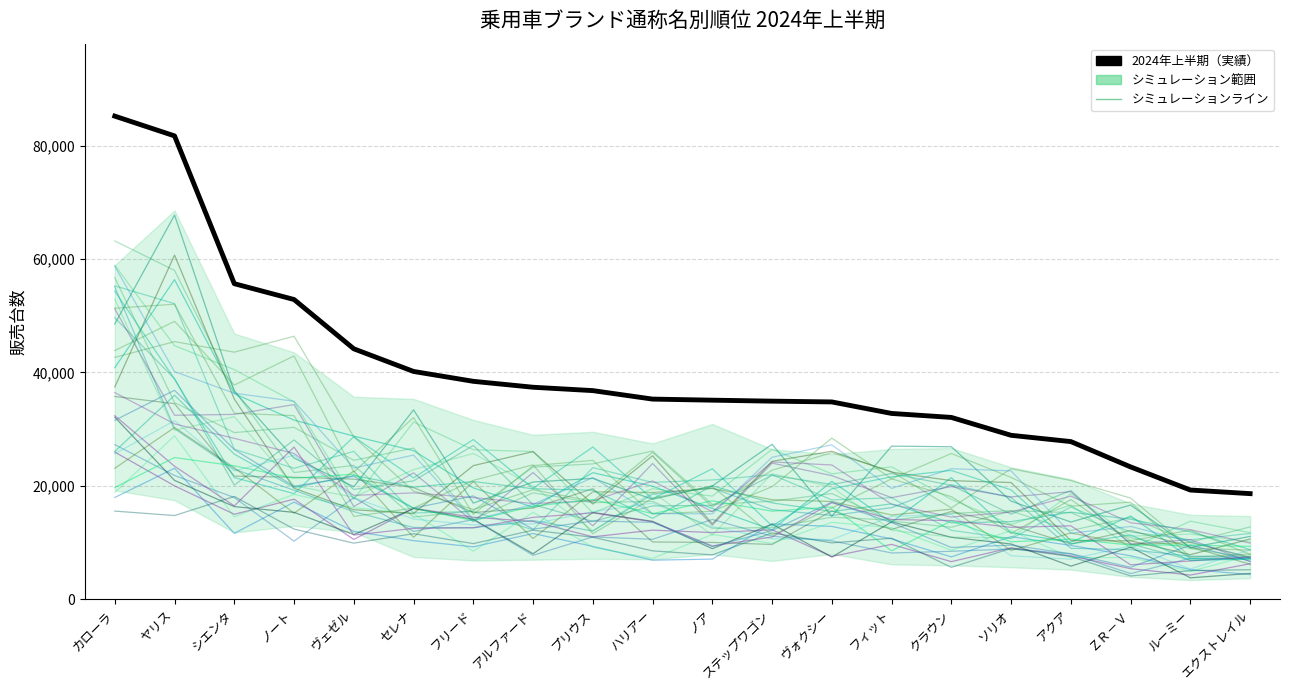

What is the difference between the maximum and second lowest values?

65945